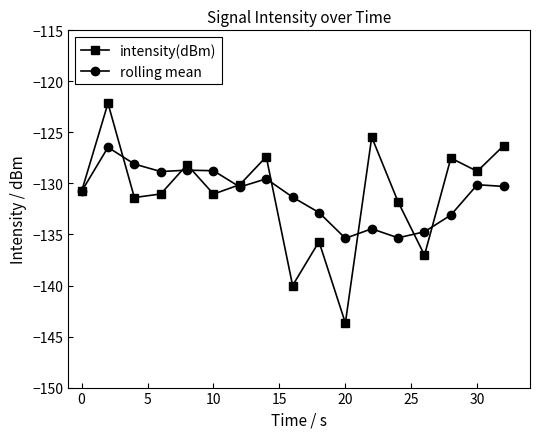

What is the value of the intensity(dBm) point at the 14th from the left?

-137.0